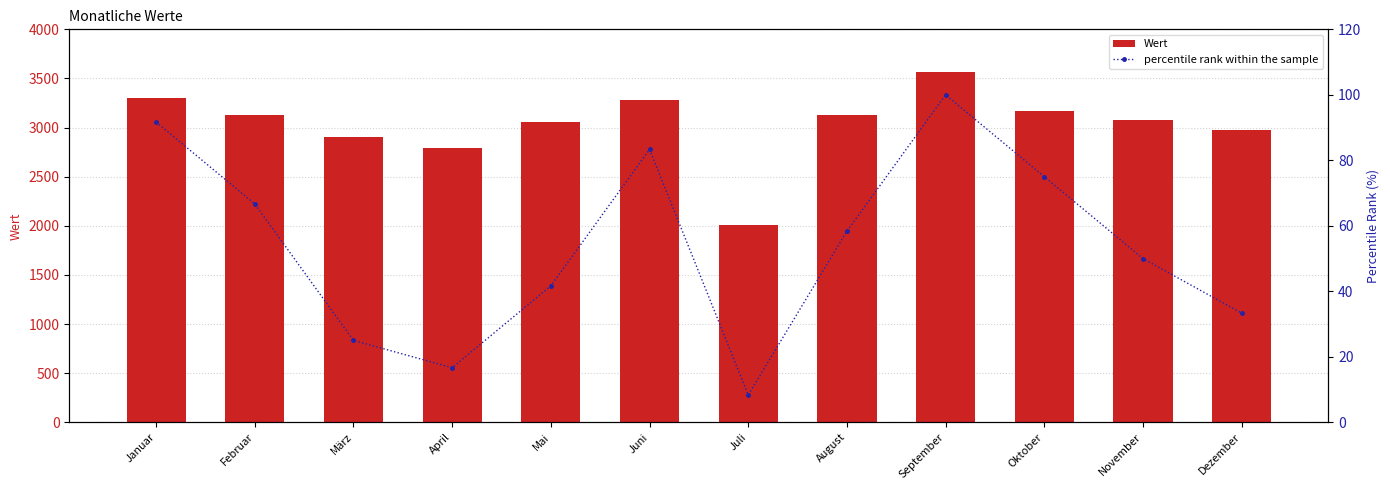

How many categories are shown in the chart?

12